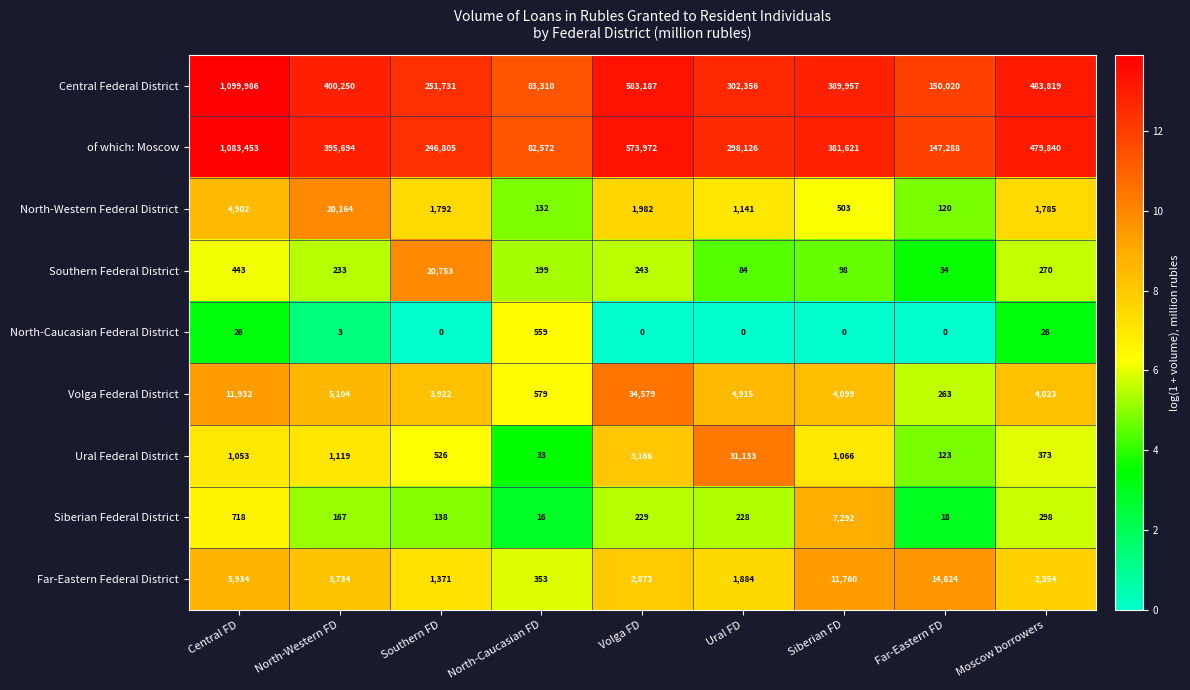

Rank the series by their maximum value, from lowest to highest.

North-Caucasian Federal District, Siberian Federal District, Far-Eastern Federal District, North-Western Federal District, Southern Federal District, Ural Federal District, Volga Federal District, of which: Moscow, Central Federal District